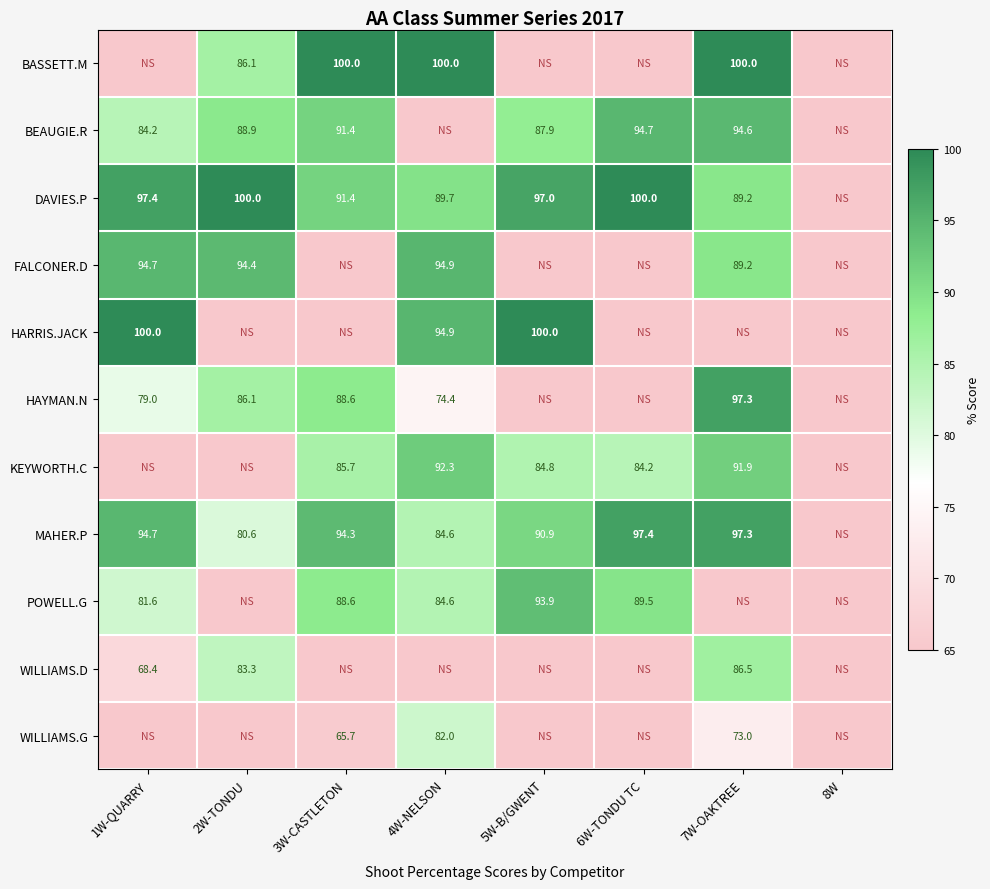

Which series has the largest range (max minus min)?

HAYMAN.N